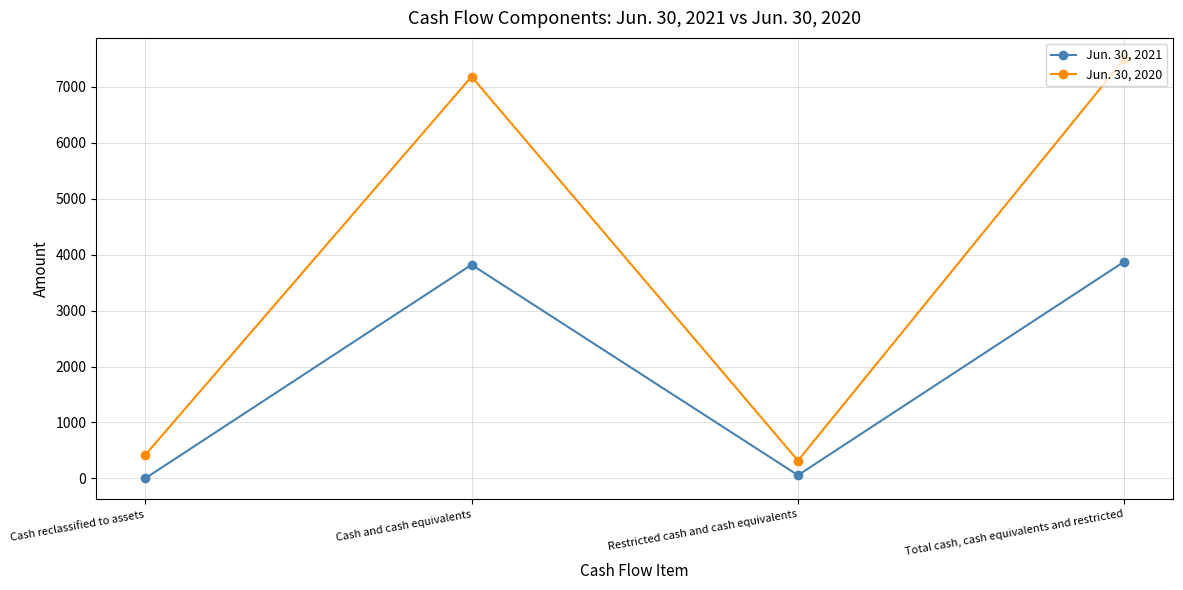

What is the value of the Jun. 30, 2021 point at the 4th from the left?

3878